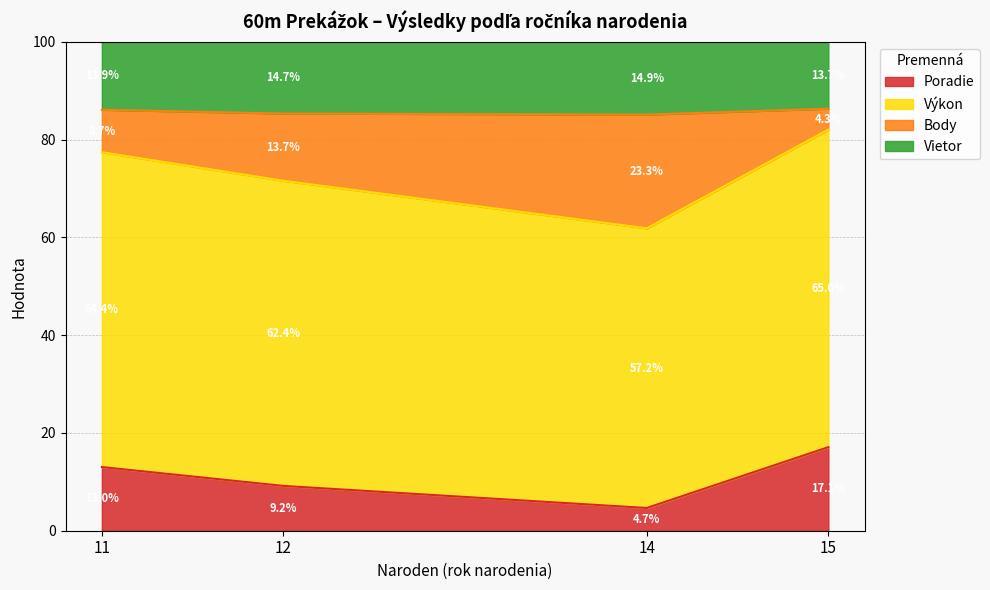

Which category has the lowest value in the Poradie series?

14